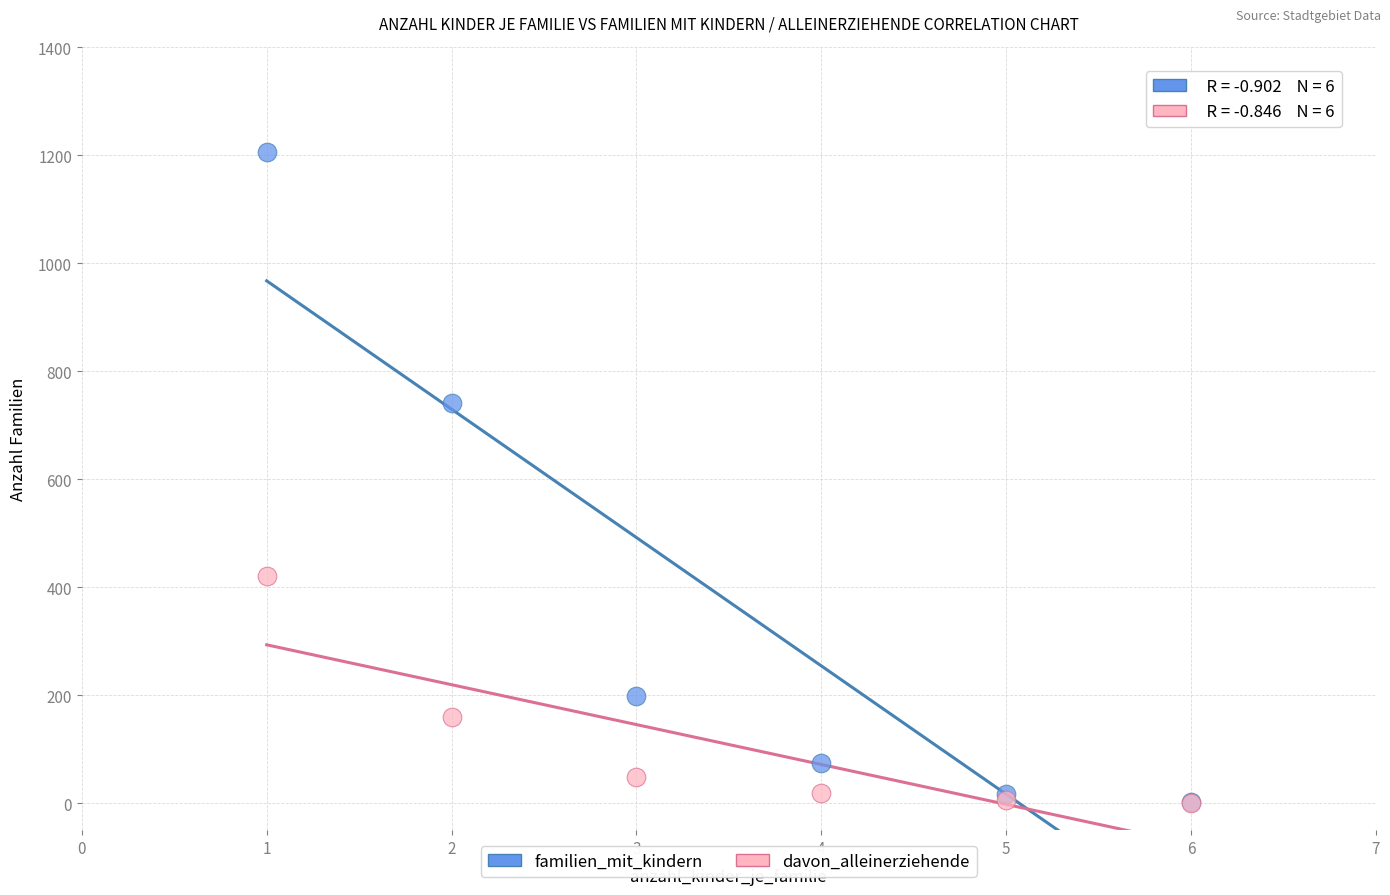

In the familien_mit_kindern series, what Y value is closest to 604?

742